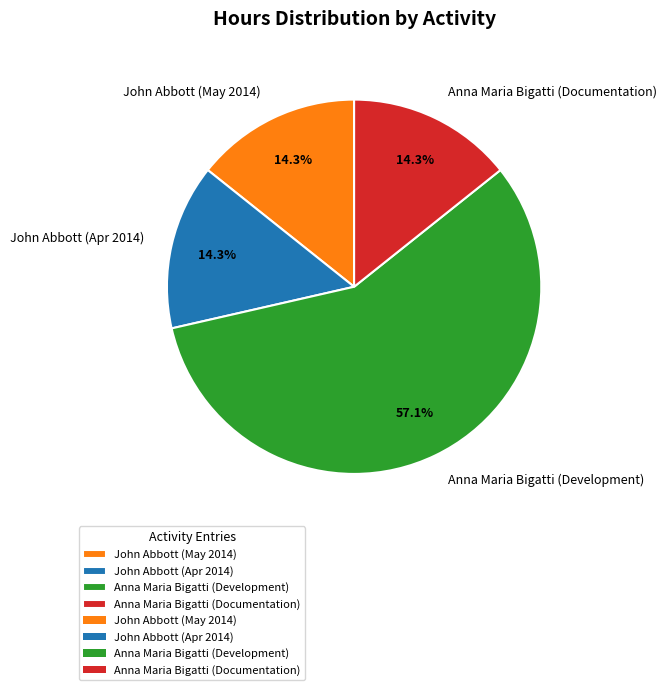

What is the majority slice?

Anna Maria Bigatti (Development)